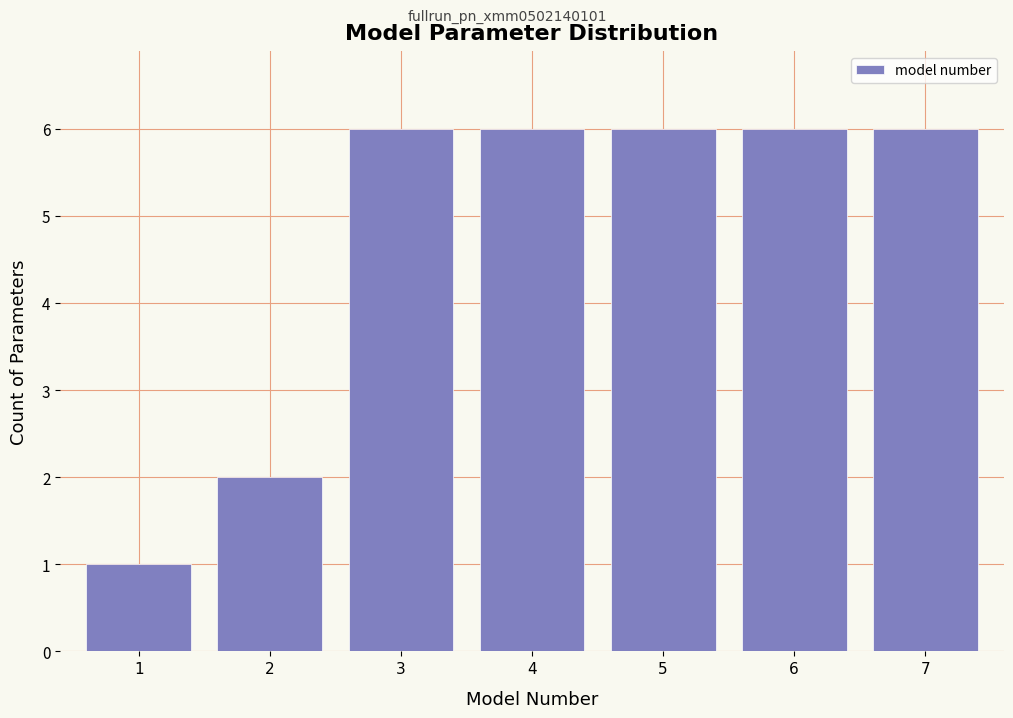

Reading right to left, what are all the values shown in this chart?

6	6	6	6	6	2	1